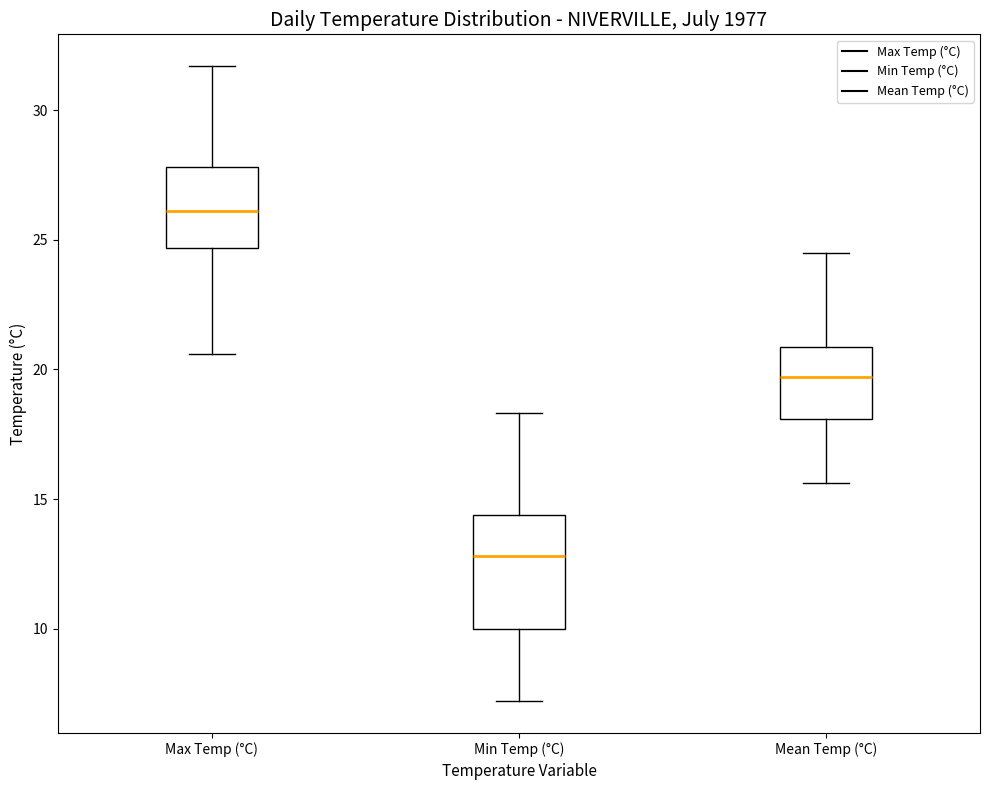

Where is the upper edge of the box for Mean Temp (°C) on the y-axis? The values are not printed on the chart, so give them approximately, as read against the axis.

21.0